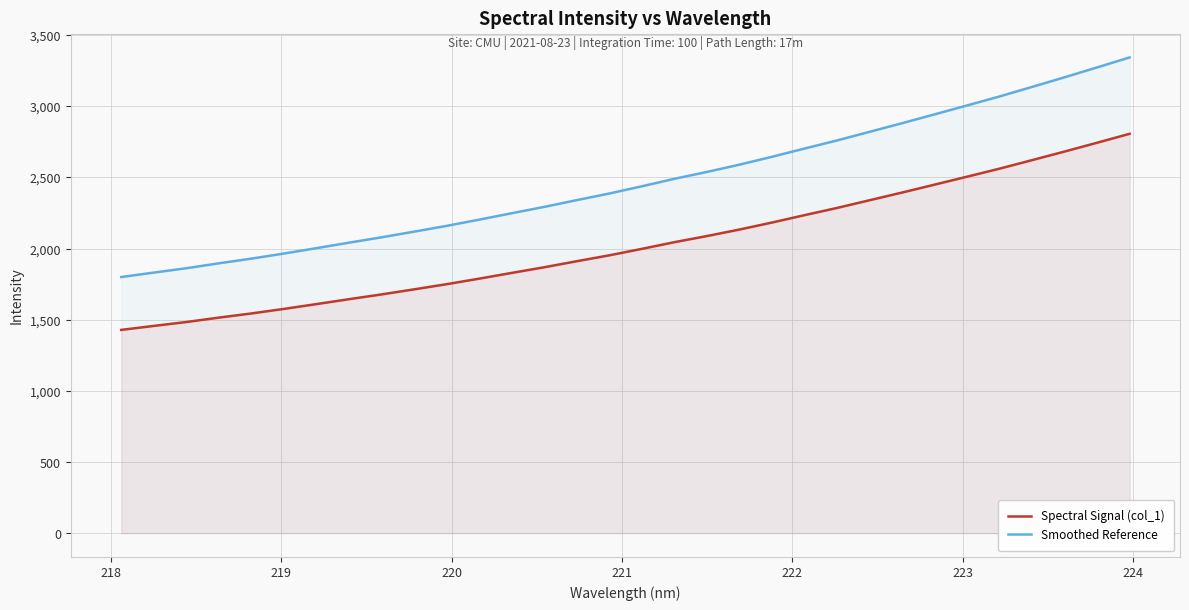

List the series in order of their peak value, highest first.

Smoothed Reference, Spectral Signal (col_1)